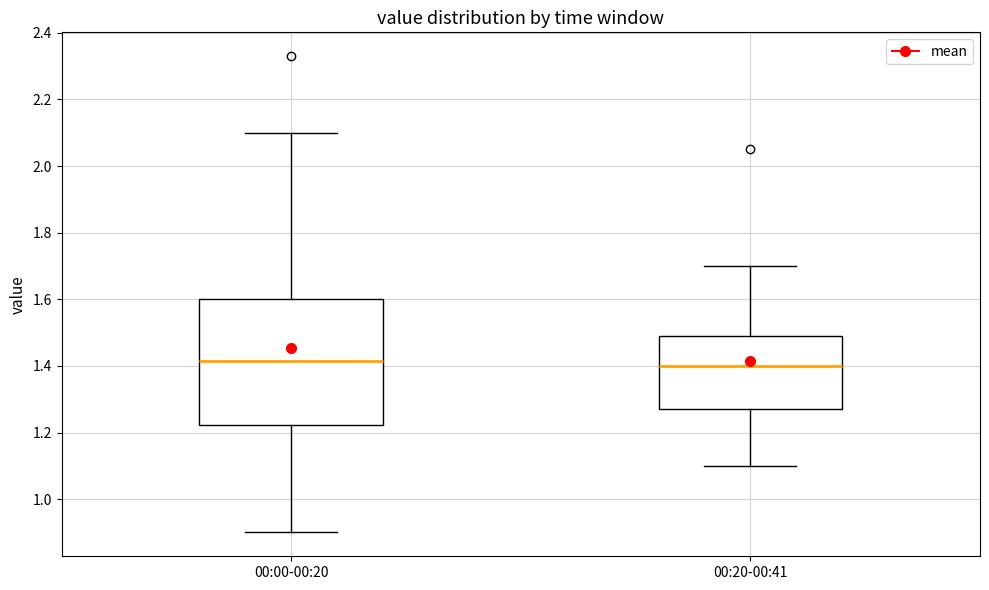

Where is the lower edge of the box for 00:00-00:20 on the y-axis? The values are not printed on the chart, so give them approximately, as read against the axis.

1.22